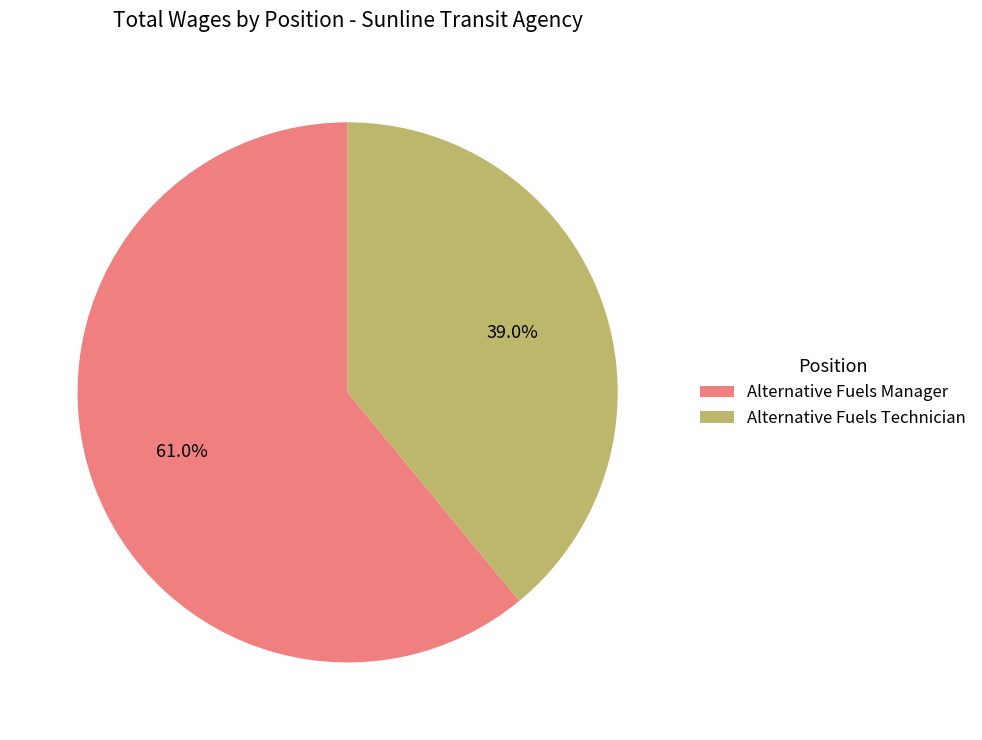

True or false: Alternative Fuels Manager accounts for 61% of the total.

True